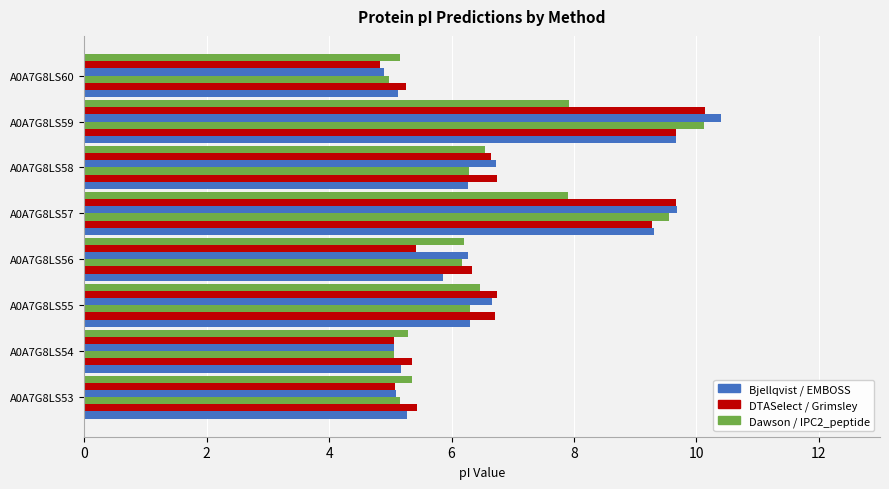

Is it true that EMBOSS equals 4.3 at A0A7G8LS55?

False